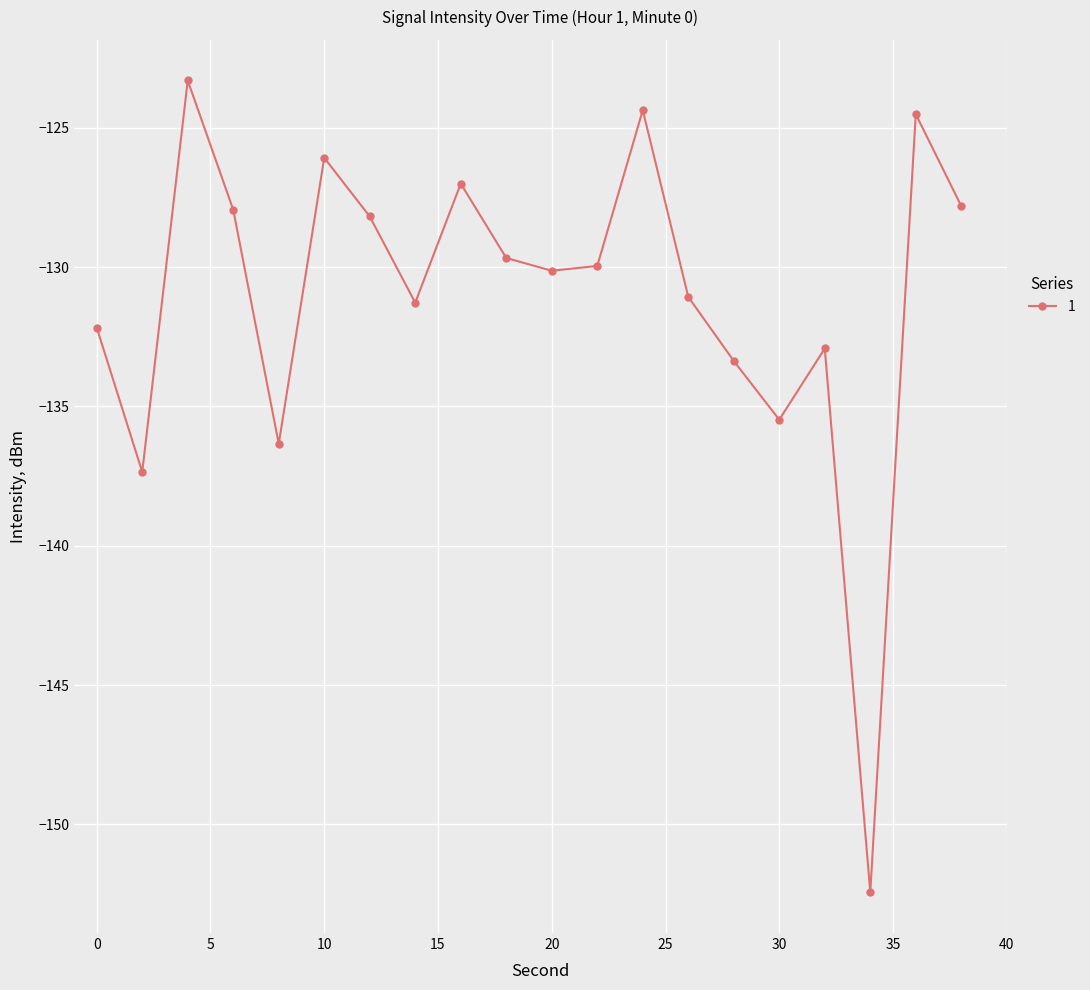

Reading right to left, what are all the values shown in this chart?

-127.8	-124.5	-152.4	-132.9	-135.5	-133.4	-131.1	-124.4	-130.0	-130.1	-129.7	-127.0	-131.3	-128.2	-126.1	-136.3	-127.9	-123.3	-137.4	-132.2